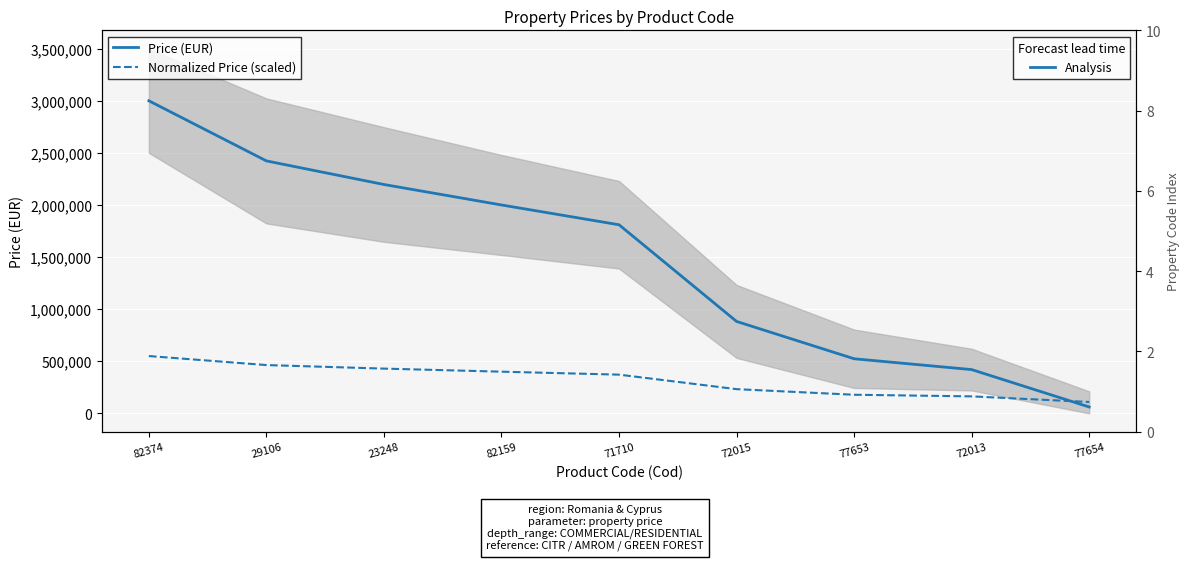

Where does the Price (EUR) series first go above 1810000?

82374